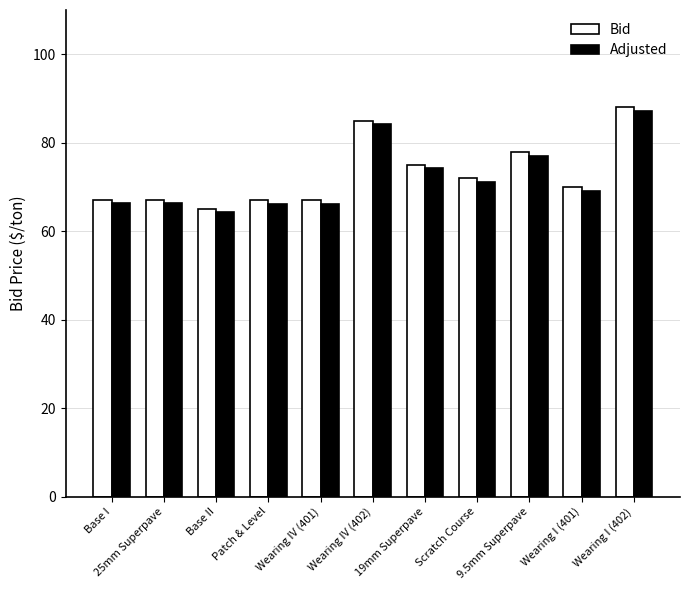

Which category has the lowest value across all series?

Base II